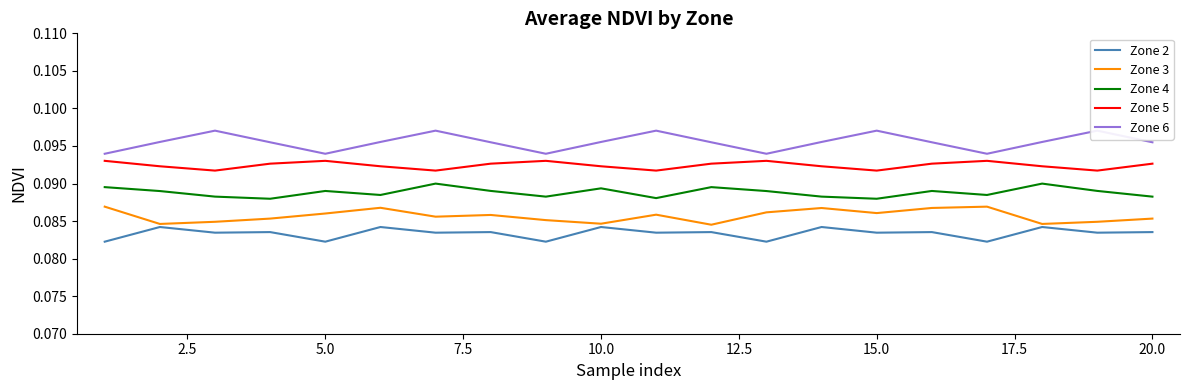

True or false: Zone 2 and Zone 5 intersect in this chart.

False